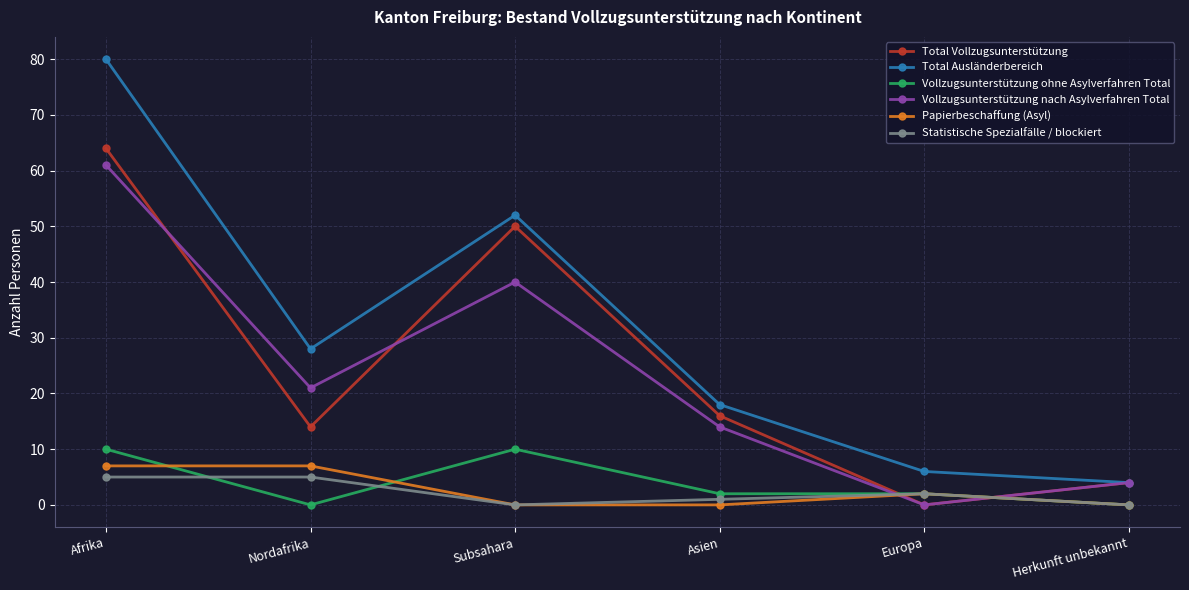

What is the sum of all Statistische Spezialfälle / blockiert values?

13